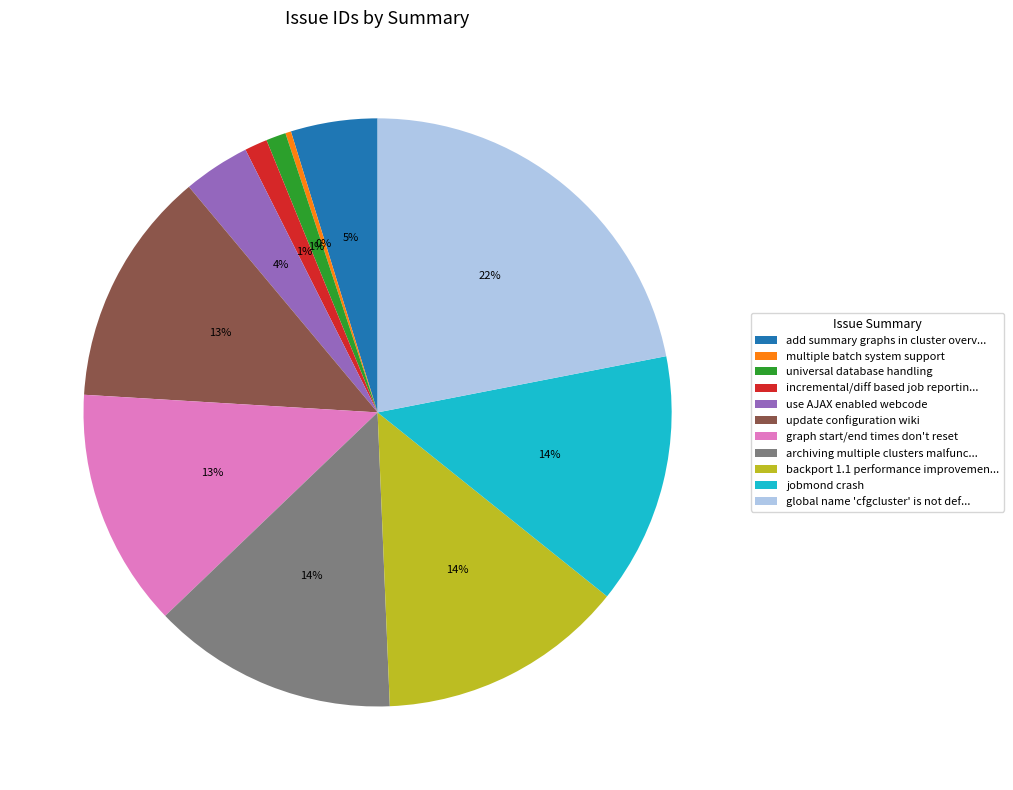

Between jobmond crash and update configuration wiki, which is larger?

jobmond crash